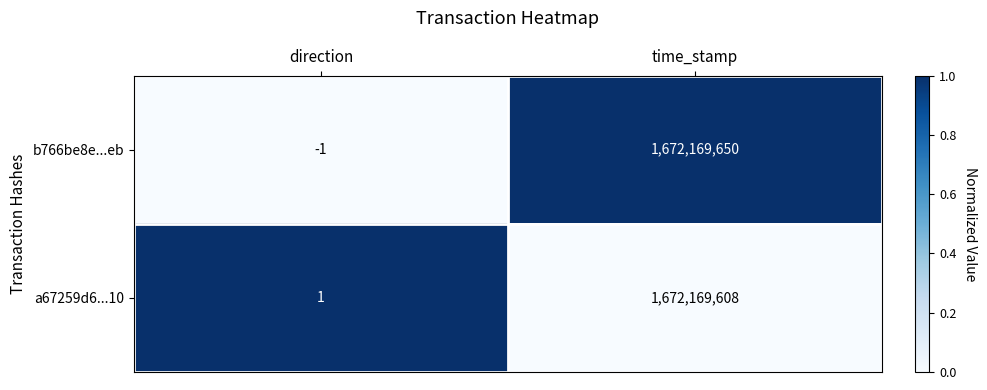

Which series changed the most between direction and time_stamp?

b766be8e...eb